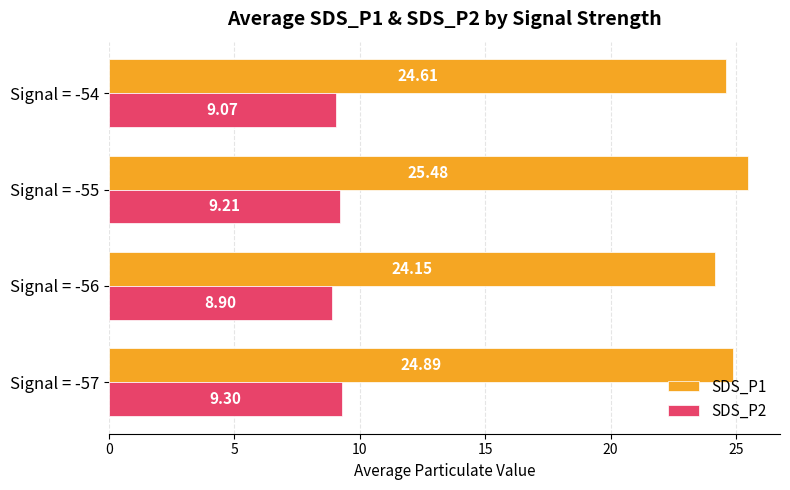

At which category does the chart reach its peak across all series?

Signal = -55